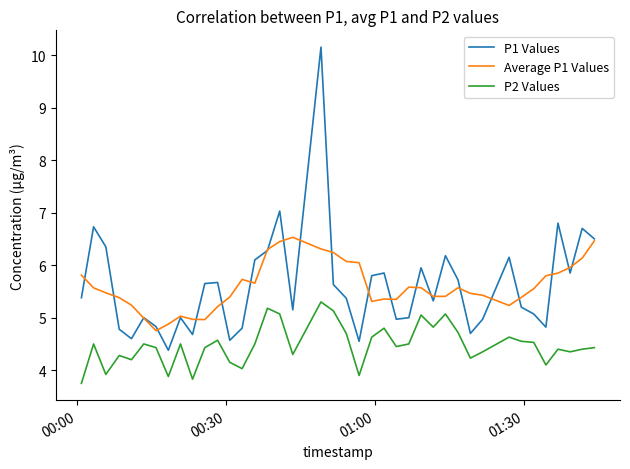

In P2 Values, how many points are higher than both neighbors (excluding endpoints)?

12